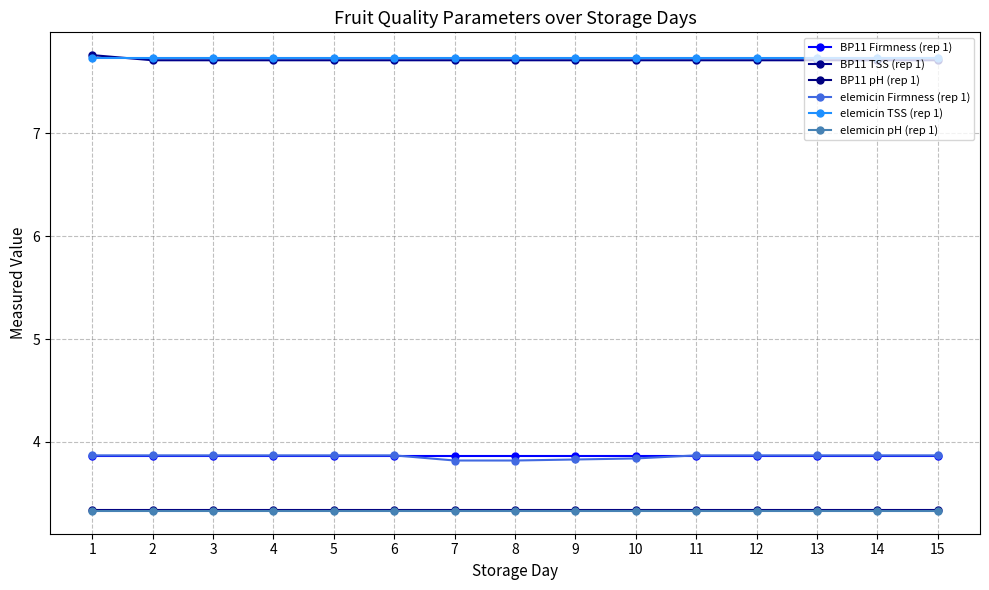

How many data points does each series have?

15